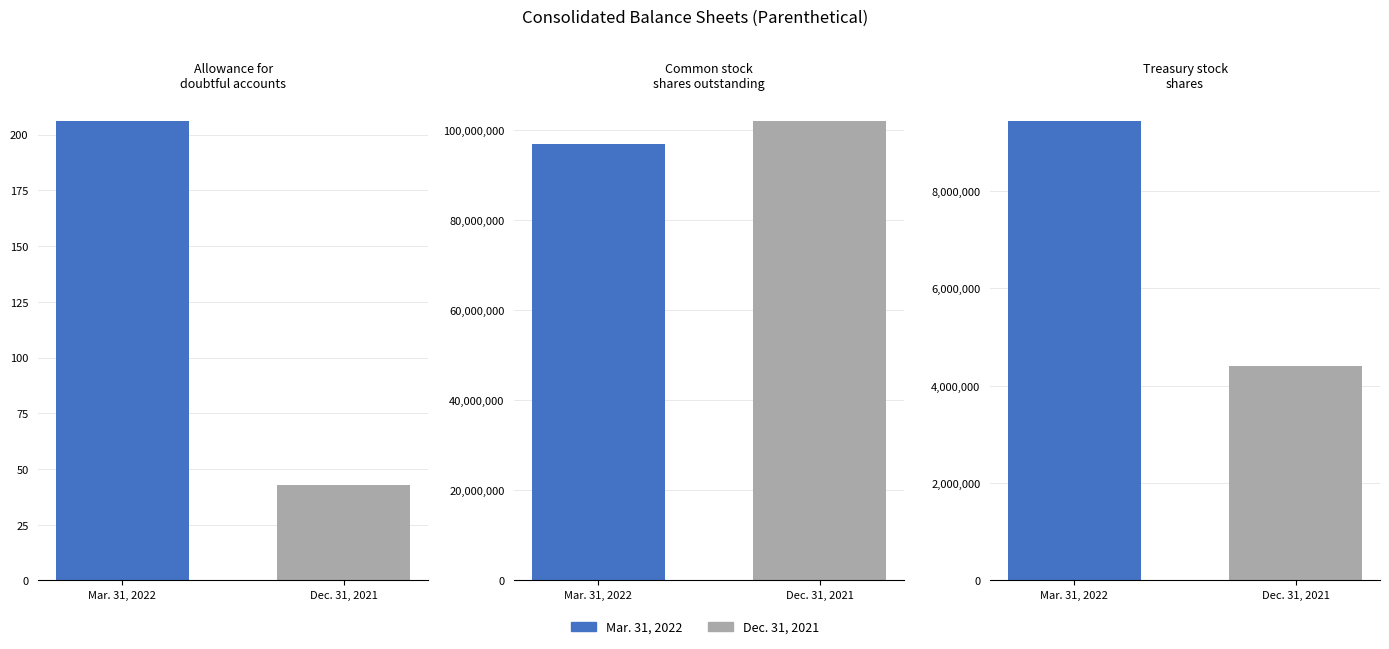

Is it true that Allowance for
doubtful accounts equals 346 at Mar. 31, 2022?

False